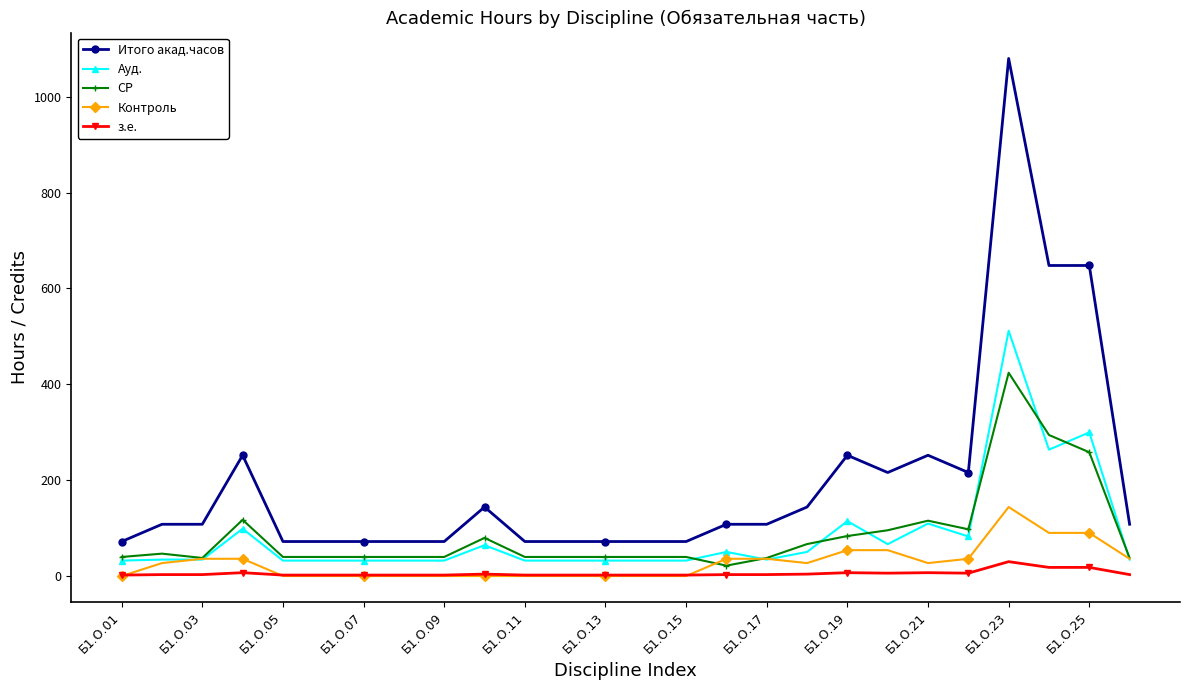

What are all the series names shown in the legend?

Итого акад.часов, Ауд., СР, Контроль, з.е.